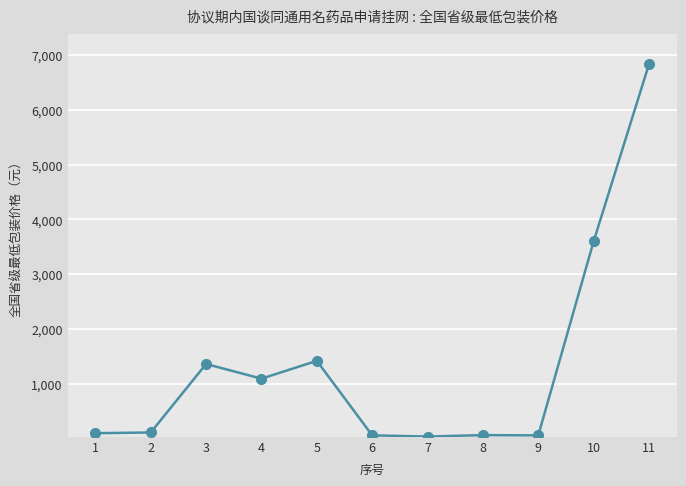

What is the difference between the maximum and minimum values?

6808.2